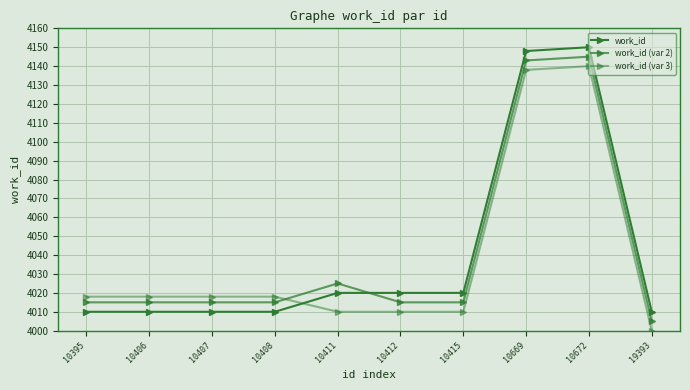

Which label corresponds to the largest value in the chart?

10672